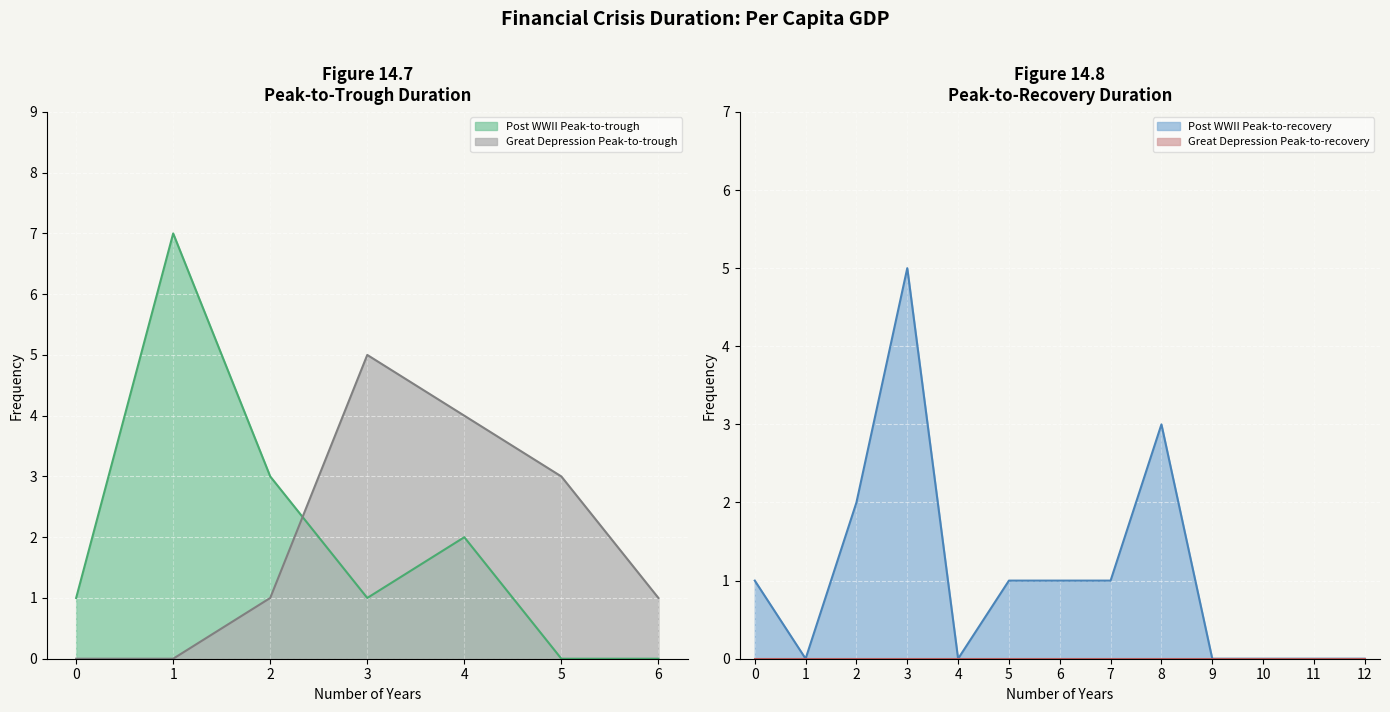

What is the value of the Post WWII Peak-to-trough point at the 5th from the left?

2